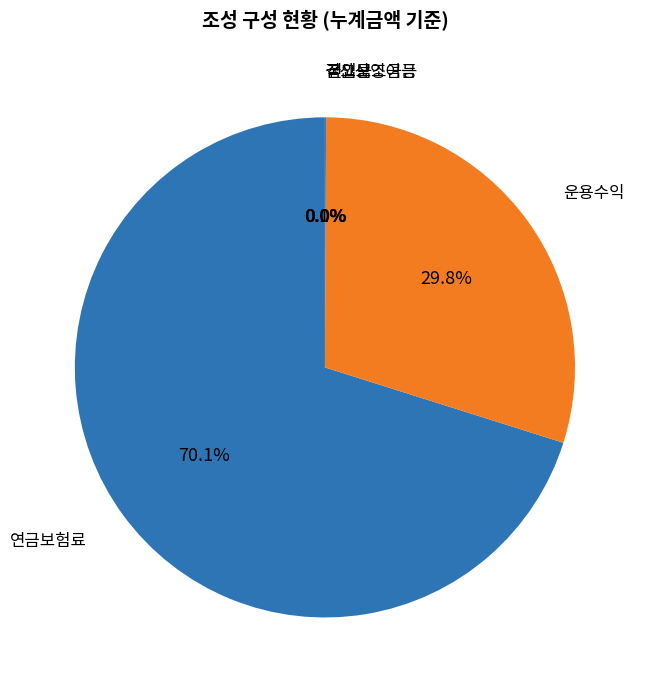

Is there any slice that represents more than half of the pie?

Yes